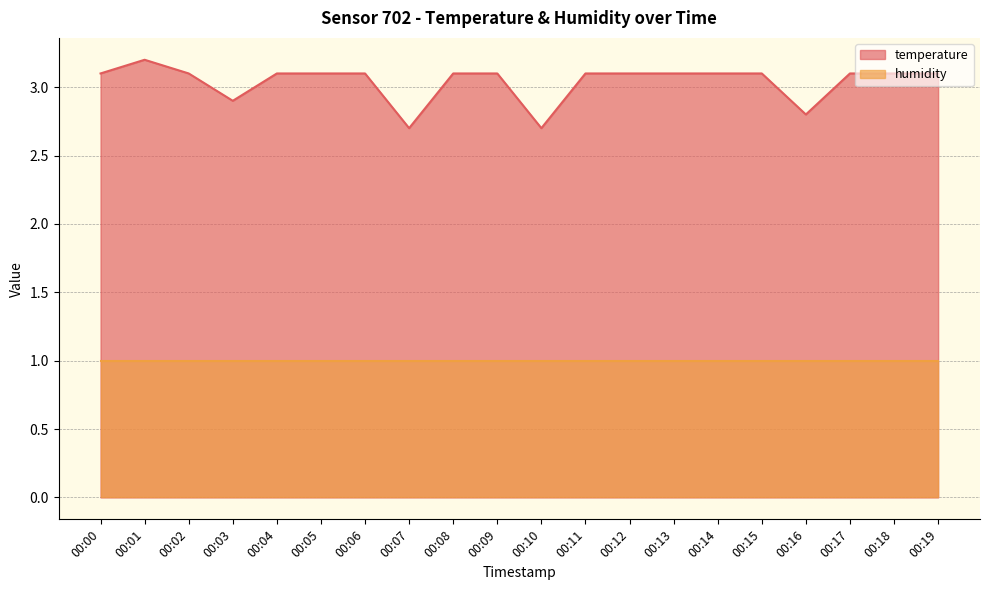

Count the values in the range 3 to 4.

16